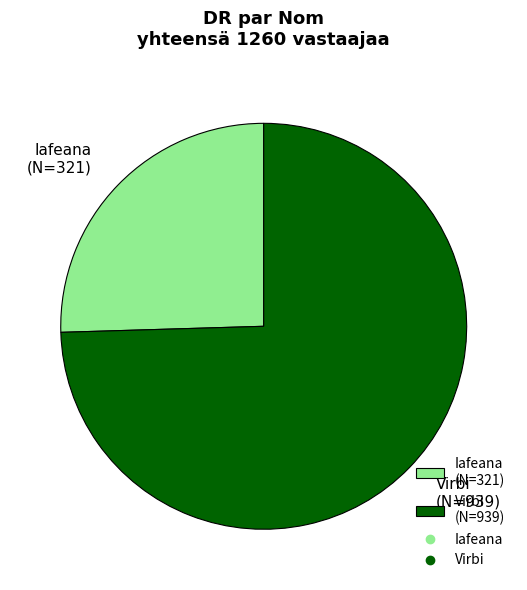

Is it true that Virbi (N=939) is 66% of the pie?

False